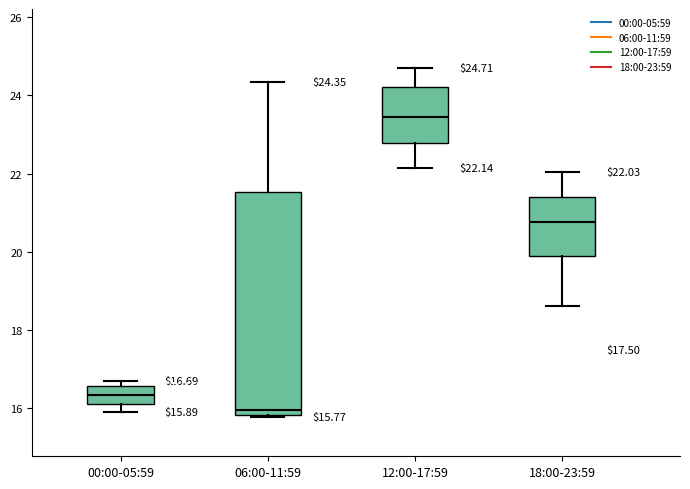

Comparing the boxes themselves (not the whiskers), which one is the tallest?

06:00-11:59